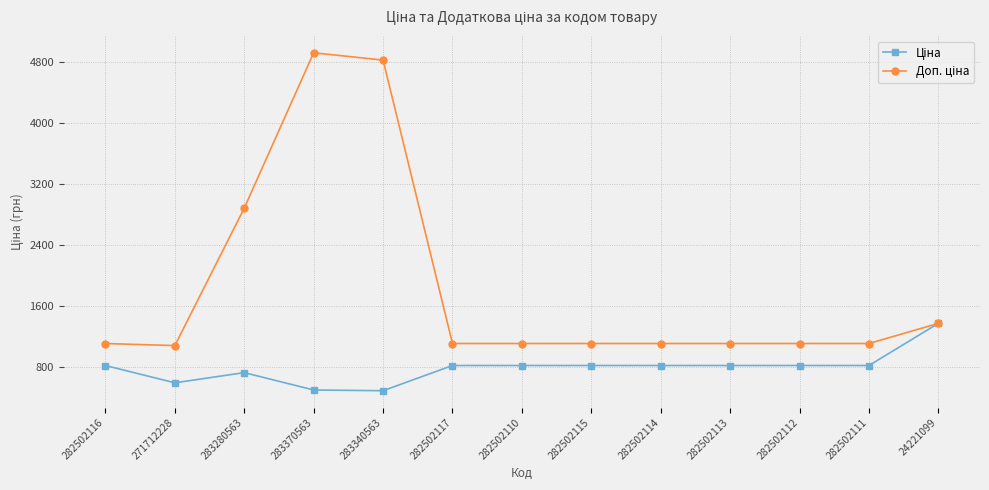

What is the label of the 5th point from the right?

282502114